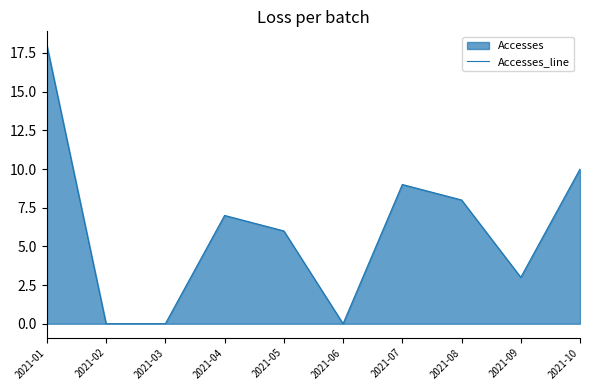

The value at 2021-05 is 9. True or false?

False